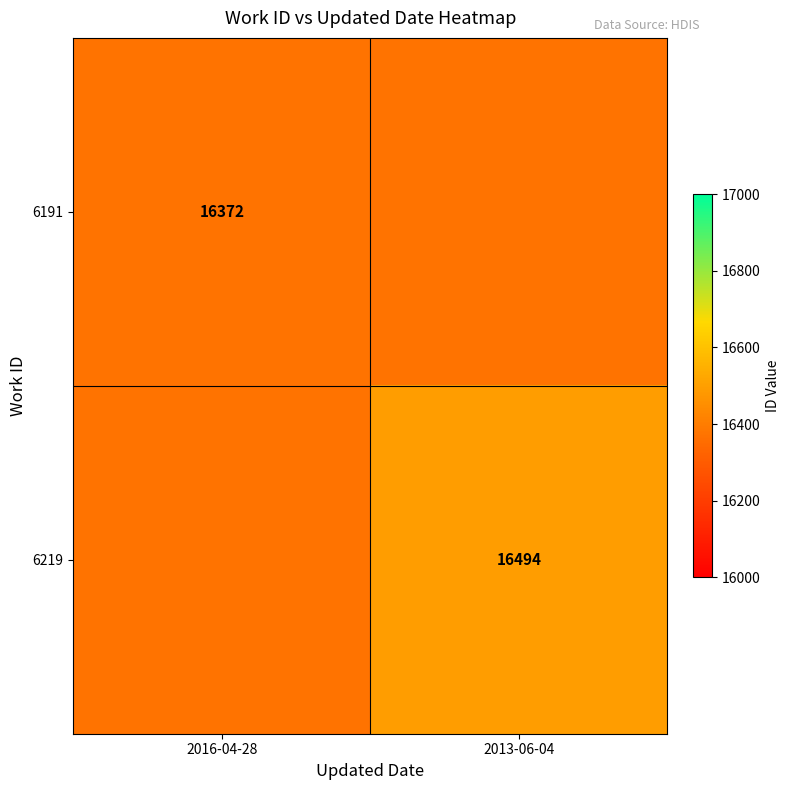

True or false: 6219 has a value of 4137 at 2013-06-04.

False